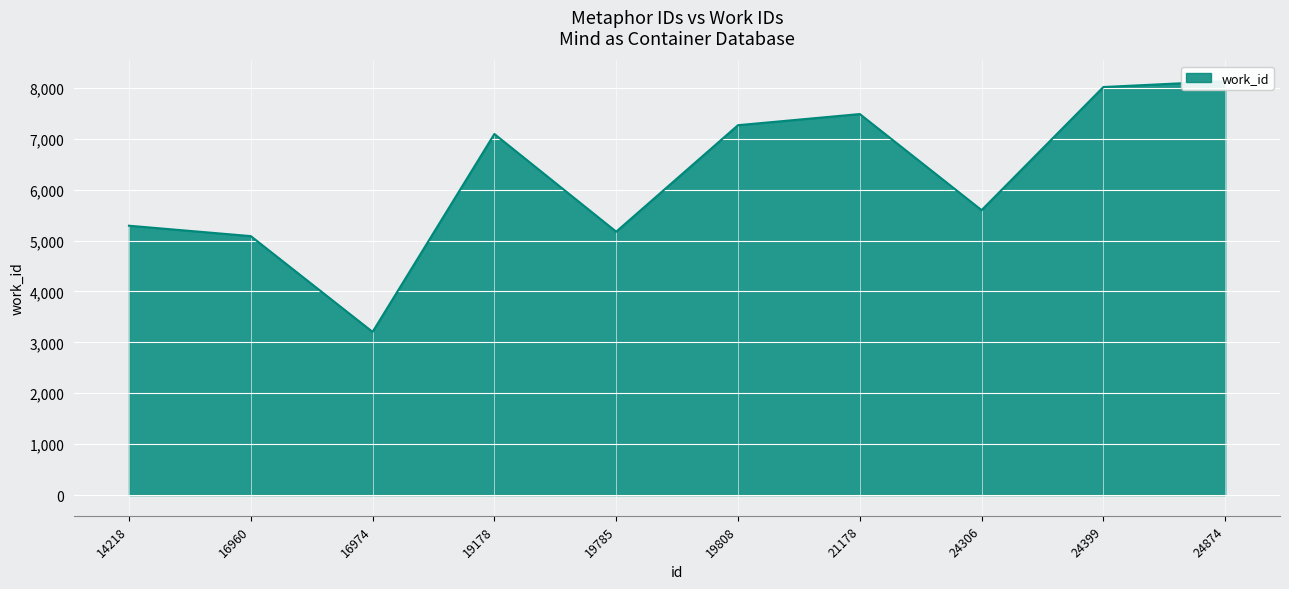

Reading right to left, list all the values displayed in this chart.

24874=8132	24399=8017	24306=5598	21178=7486	19808=7267	19785=5175	19178=7094	16974=3206	16960=5088	14218=5292